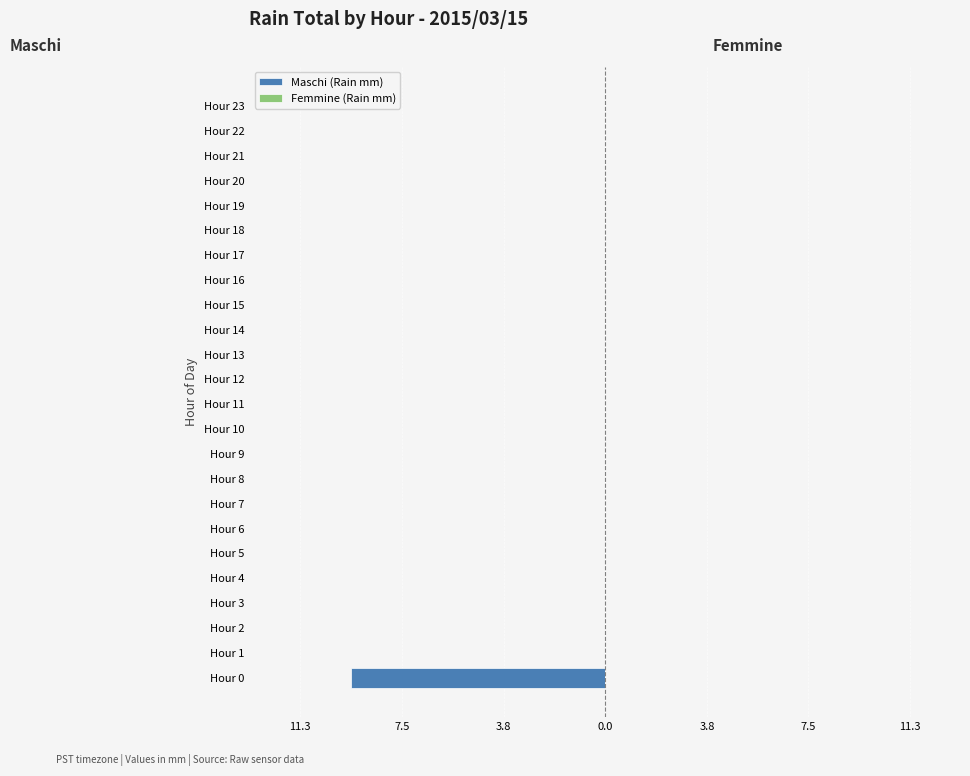

Are the bars horizontal?

Yes